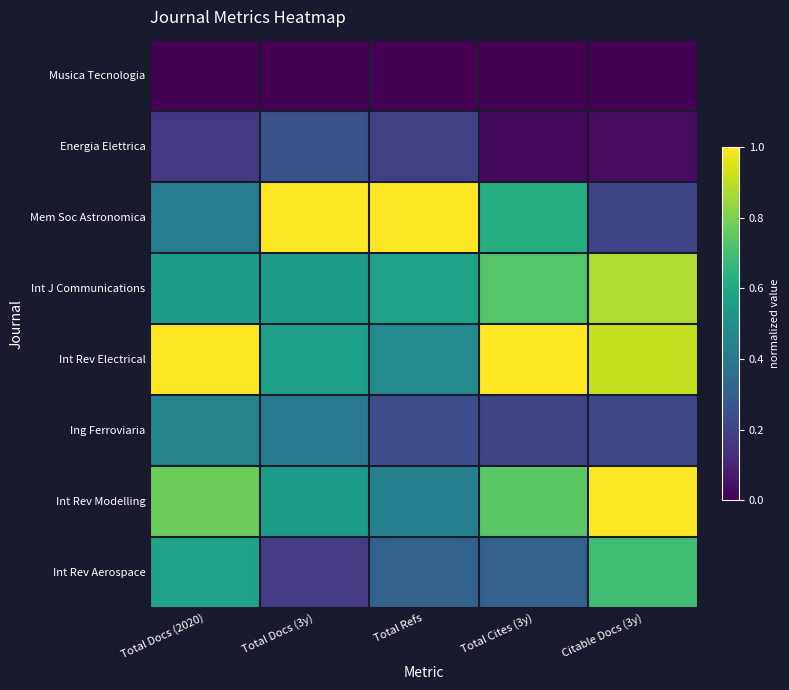

How many series are shown in this chart?

8